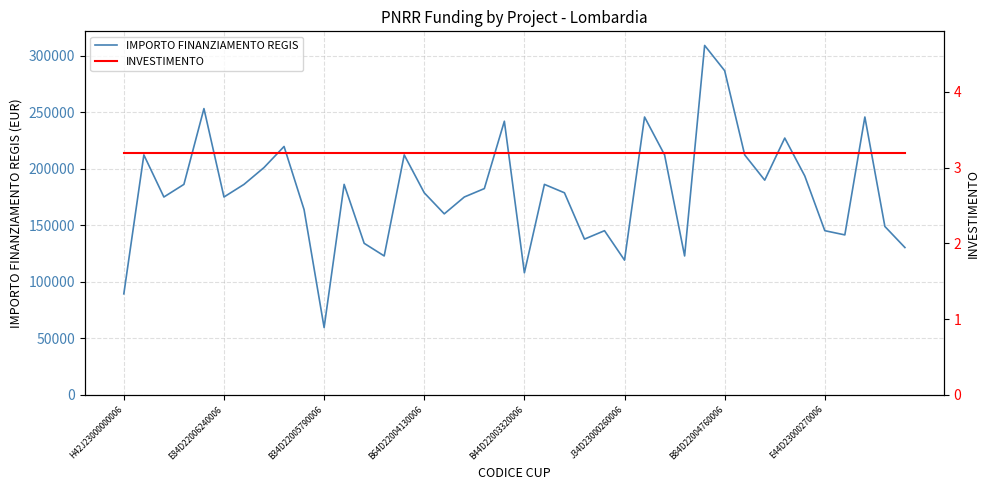

Which label corresponds to the smallest value in the chart?

H42J23000000006